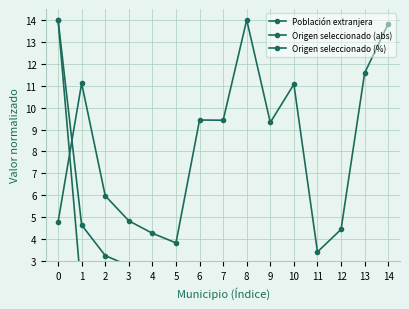

At which label does Origen seleccionado (abs) reach its minimum?

14